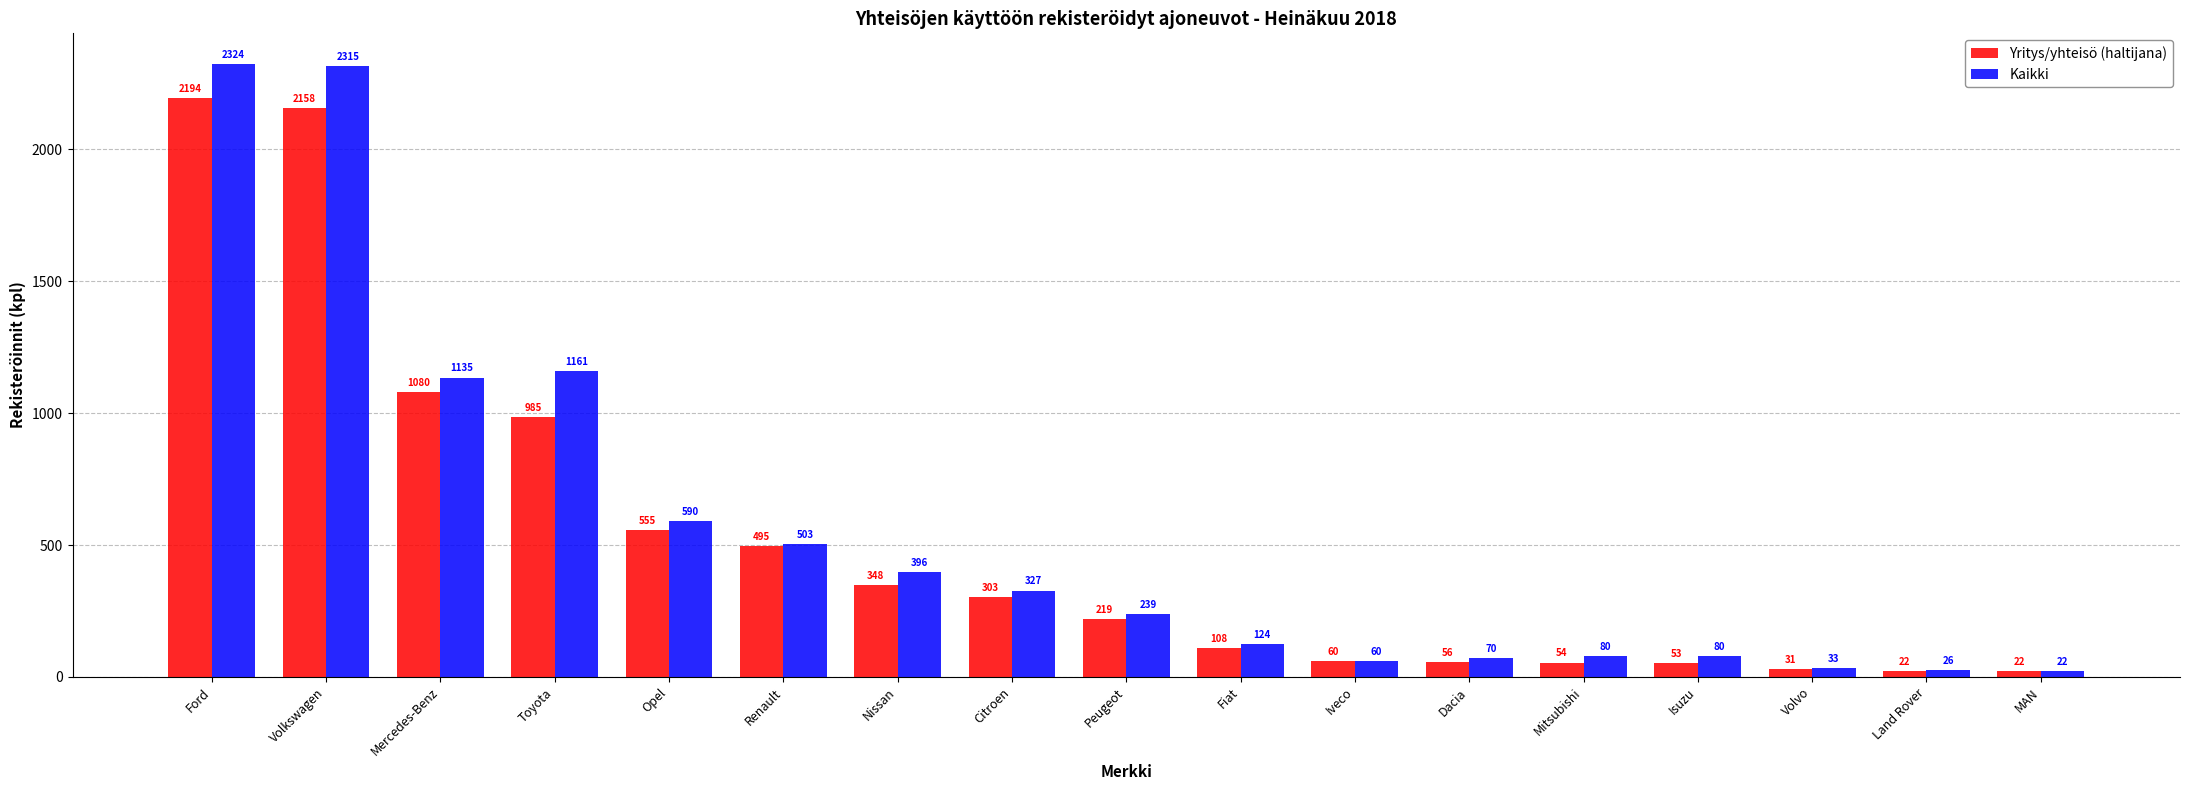

How many data points does each series have?

17